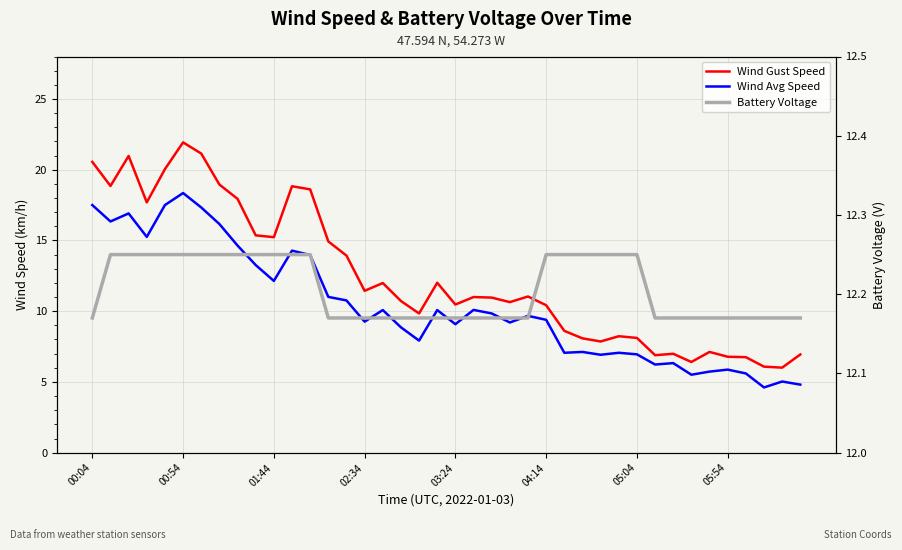

How many categories are shown in the chart?

40